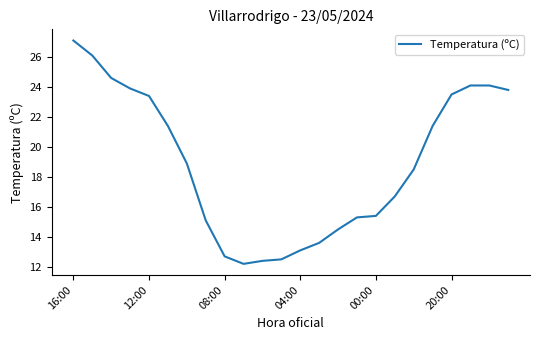

What is the difference between the maximum and minimum values?

14.9